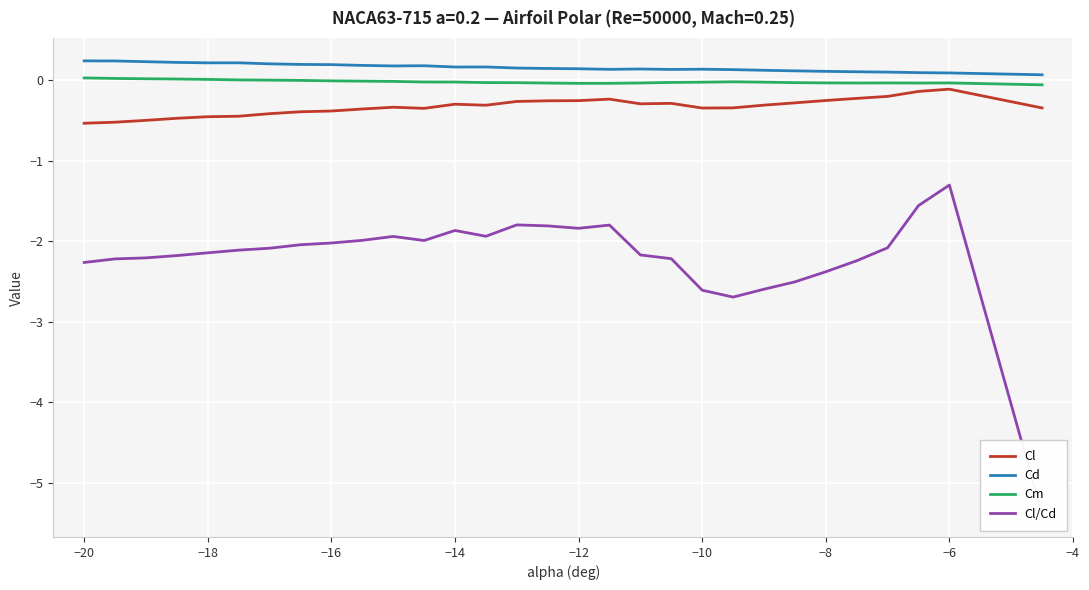

What is the sum of all Cm values?

-0.6